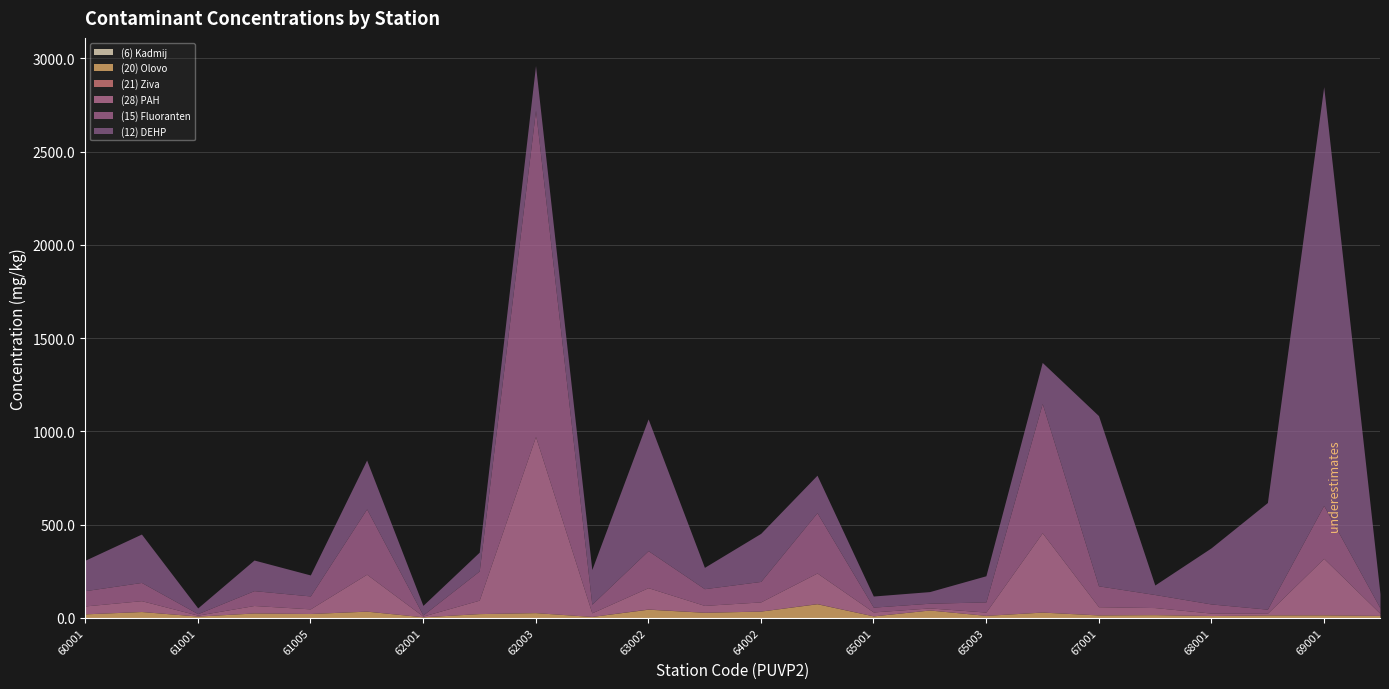

True or false: (20) Olovo and (6) Kadmij cross at least once.

False